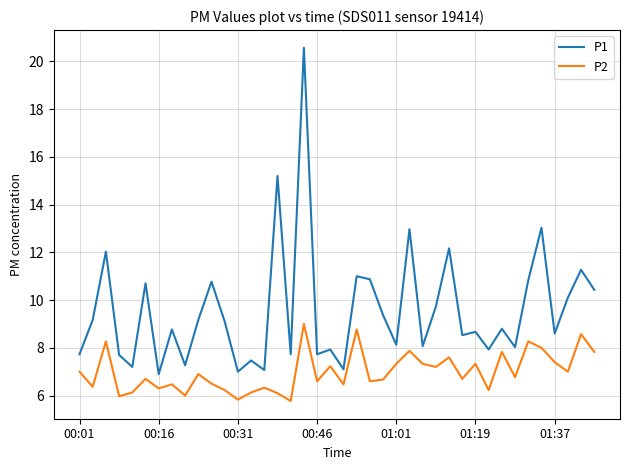

What is the difference between the second highest and second lowest values in the P1 series?

8.2